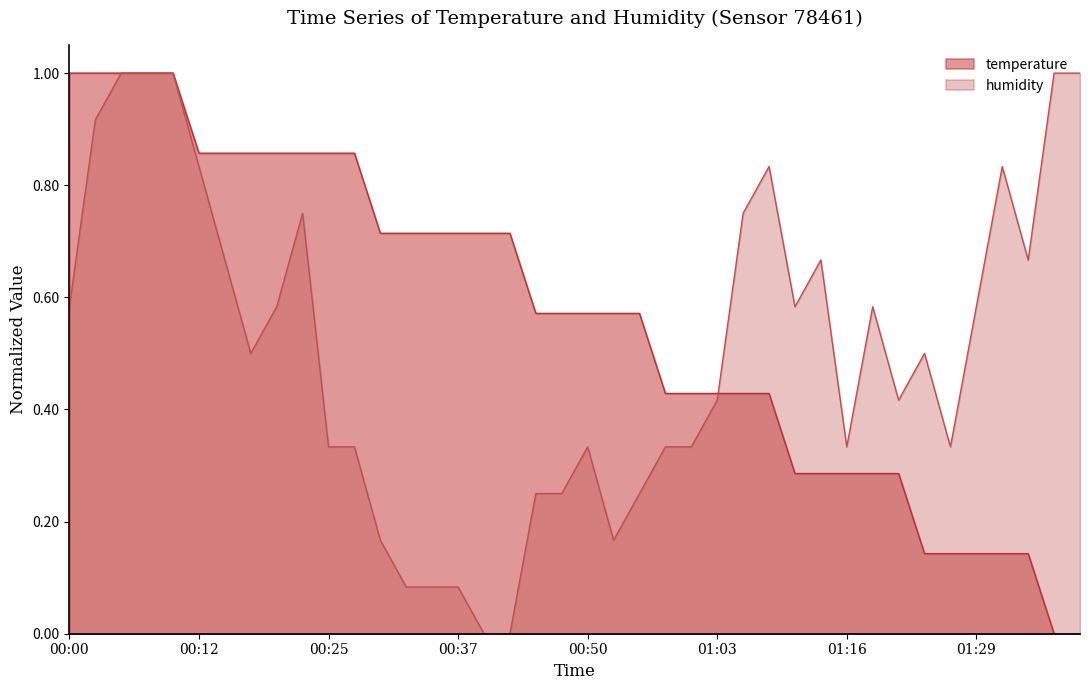

Which series has the largest total across all categories?

temperature